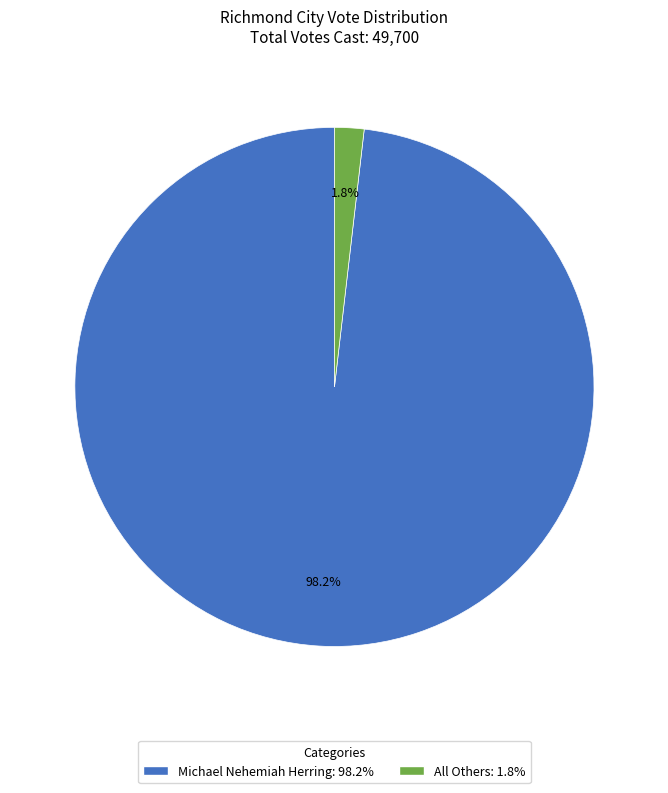

The All Others slice represents 8% of the pie. True or false?

False